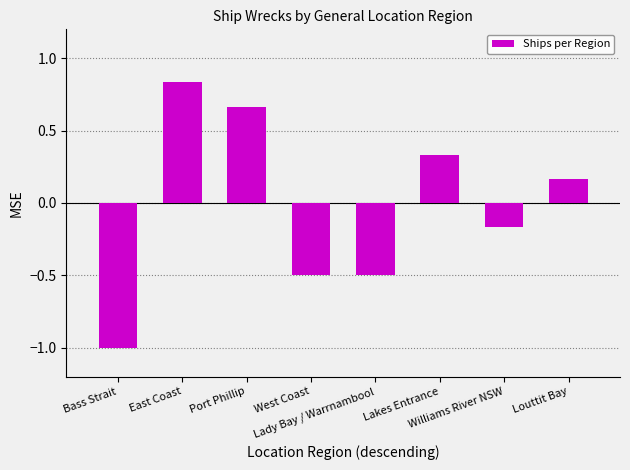

Which label corresponds to the largest value in the chart?

East Coast